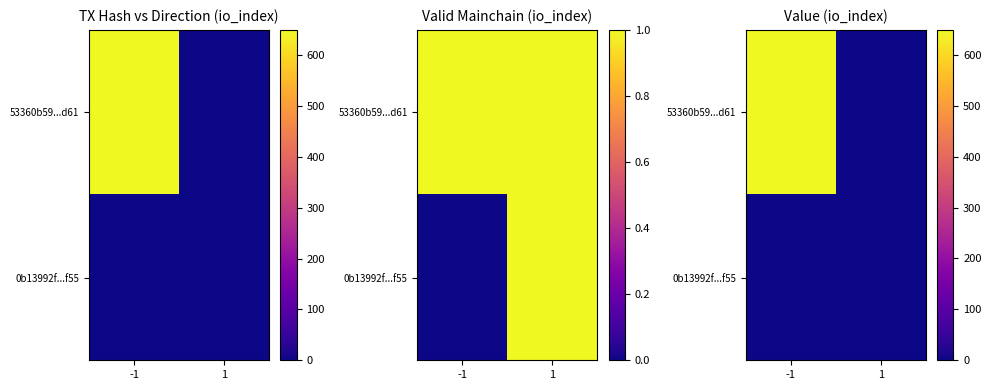

At which category is the sum across all series the highest?

-1